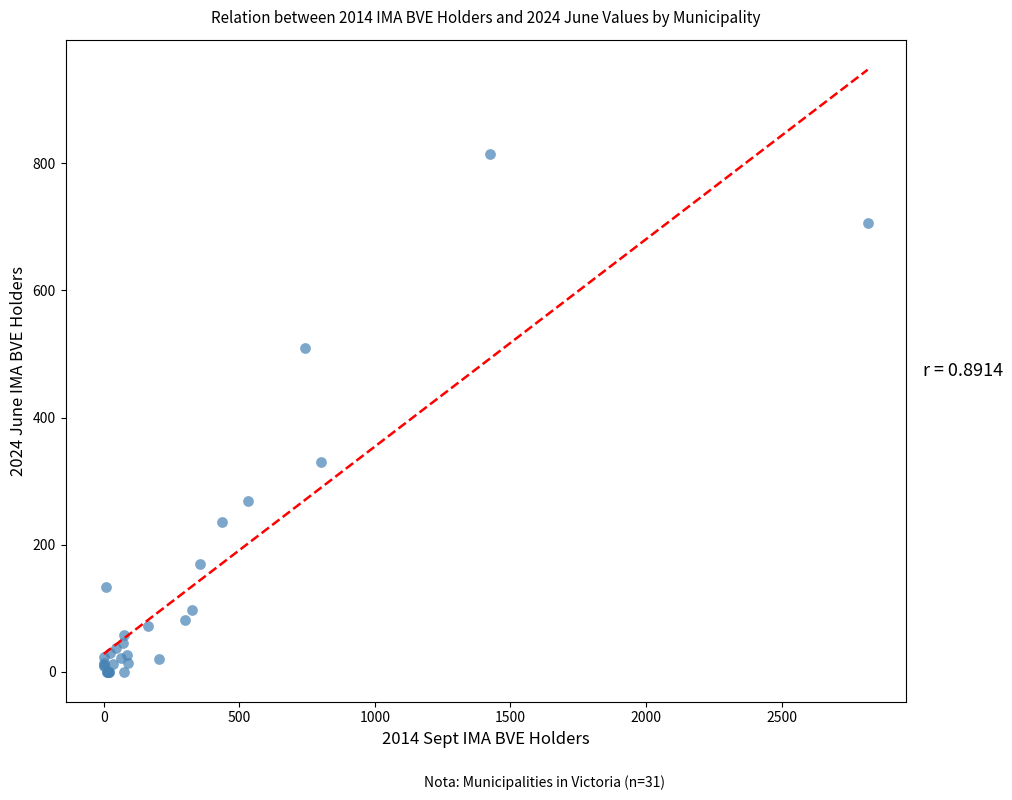

What Y value in the scatter plot is closest to 407?

329.4